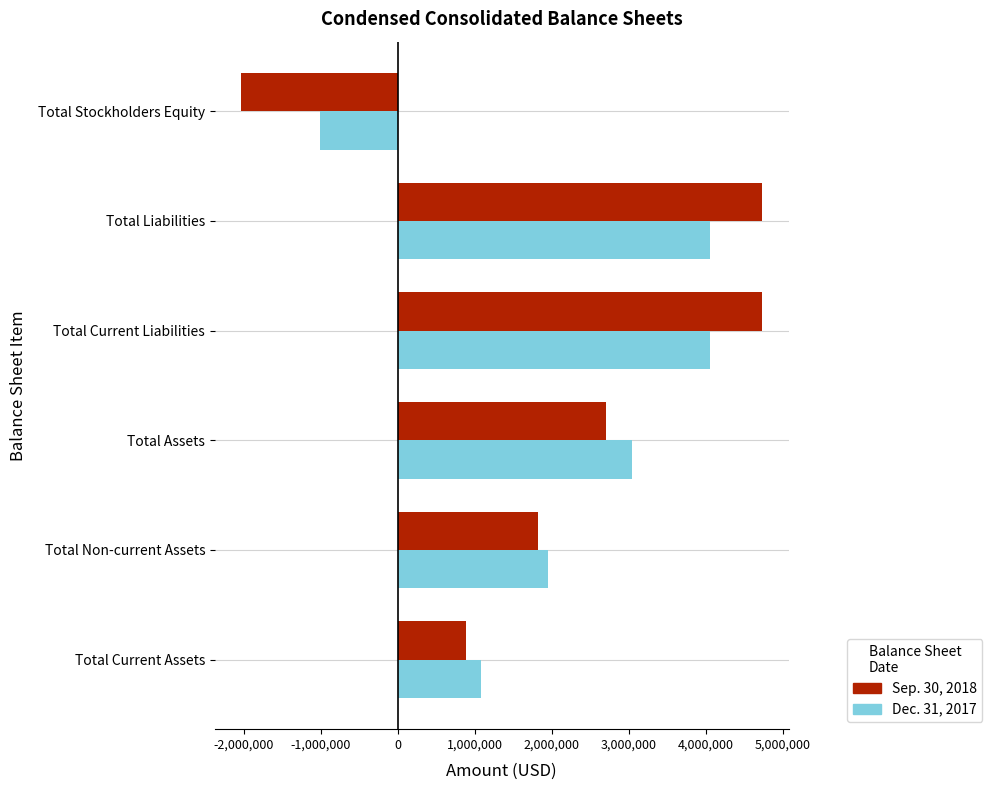

What is the sum of all Dec. 31, 2017 values?

13159201